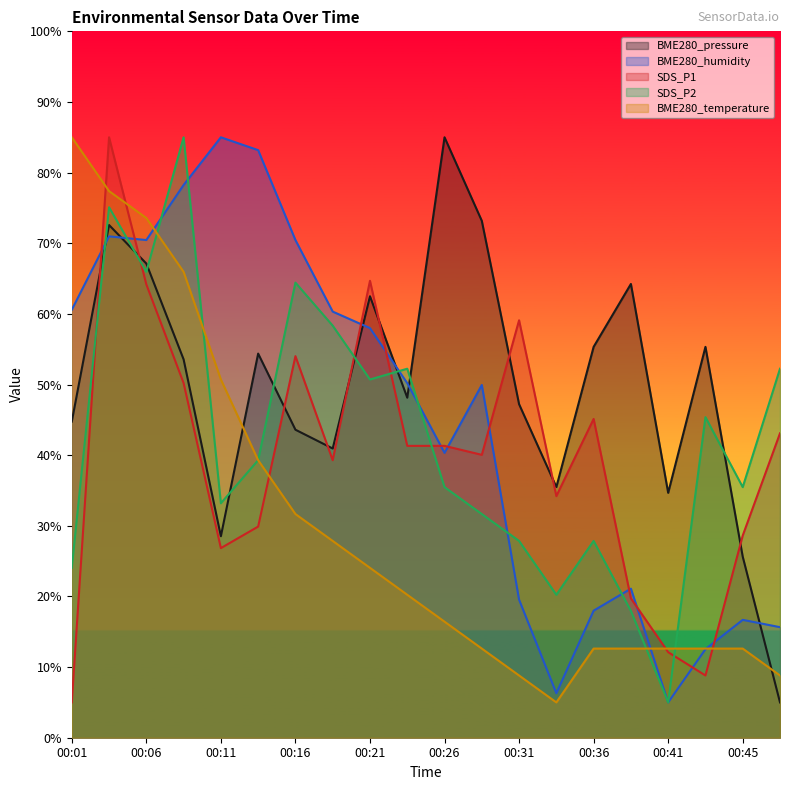

Reading left to right, transcribe all the data shown in this chart.

BME280_pressure: 00:01=44.8	00:04=72.6	00:06=67.1	00:09=53.6	00:11=28.5	00:14=54.4	00:16=43.6	00:18=40.9	00:21=62.5	00:23=48.1	00:26=85.0	00:28=73.2	00:31=47.2	00:33=35.5	00:36=55.3	00:38=64.2	00:41=34.7	00:43=55.3	00:45=25.6	00:48=5.0
BME280_humidity: 00:01=60.6	00:04=71.0	00:06=70.5	00:09=78.2	00:11=85.0	00:14=83.2	00:16=70.5	00:18=60.3	00:21=58.0	00:23=50.2	00:26=40.3	00:28=49.9	00:31=19.5	00:33=6.3	00:36=18.0	00:38=21.1	00:41=5.0	00:43=12.5	00:45=16.7	00:48=15.6
SDS_P1: 00:01=5.0	00:04=85.0	00:06=64.2	00:09=50.2	00:11=26.8	00:14=29.9	00:16=54.0	00:18=39.3	00:21=64.7	00:23=41.3	00:26=41.3	00:28=40.0	00:31=59.1	00:33=34.2	00:36=45.1	00:38=19.7	00:41=12.1	00:43=8.8	00:45=28.6	00:48=43.1
SDS_P2: 00:01=24.0	00:04=75.1	00:06=66.0	00:09=85.0	00:11=33.2	00:14=39.3	00:16=64.4	00:18=58.3	00:21=50.7	00:23=52.2	00:26=35.5	00:28=31.7	00:31=27.9	00:33=20.2	00:36=27.9	00:38=18.0	00:41=5.0	00:43=45.4	00:45=35.5	00:48=52.2
BME280_temperature: 00:01=85.0	00:04=77.4	00:06=73.6	00:09=66.0	00:11=50.7	00:14=39.3	00:16=31.7	00:18=27.9	00:21=24.0	00:23=20.2	00:26=16.4	00:28=12.6	00:31=8.8	00:33=5.0	00:36=12.6	00:38=12.6	00:41=12.6	00:43=12.6	00:45=12.6	00:48=8.8